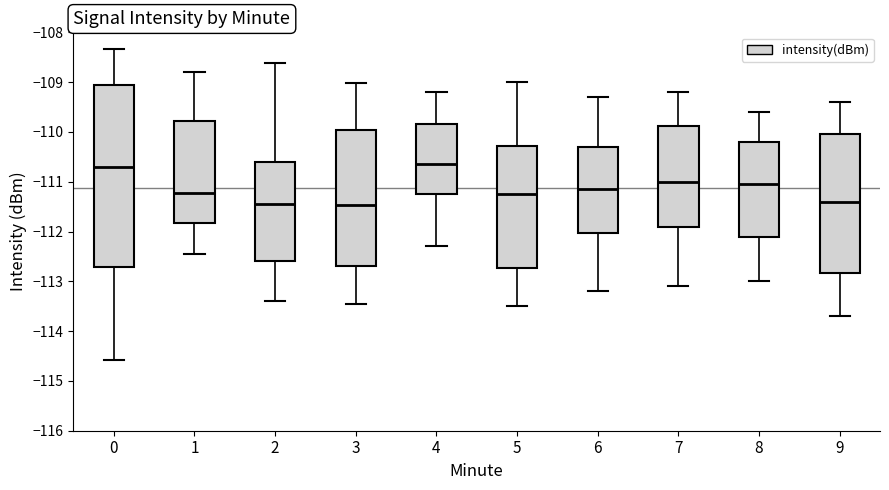

Which box is the tallest, from its lower edge to its upper edge?

0